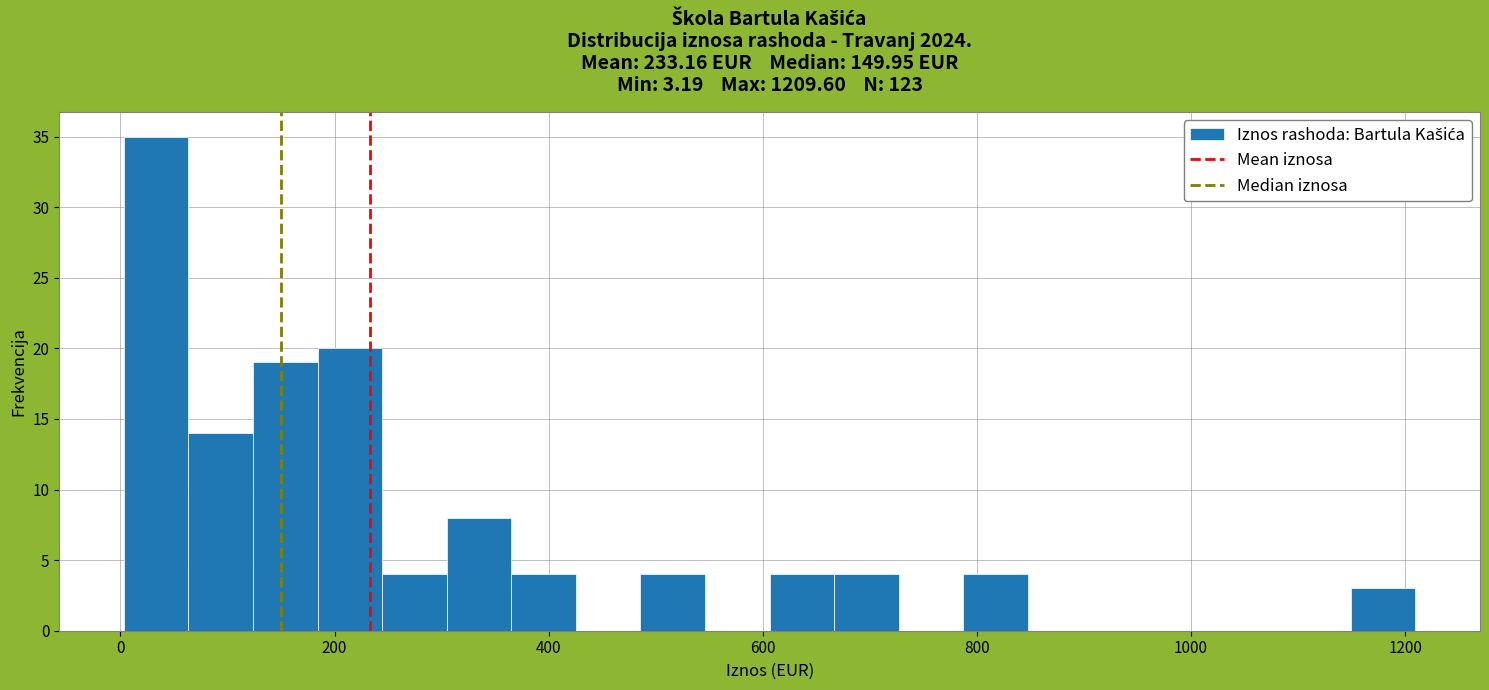

Read against the x-axis, roughly where is the centre of the tallest bar?

40